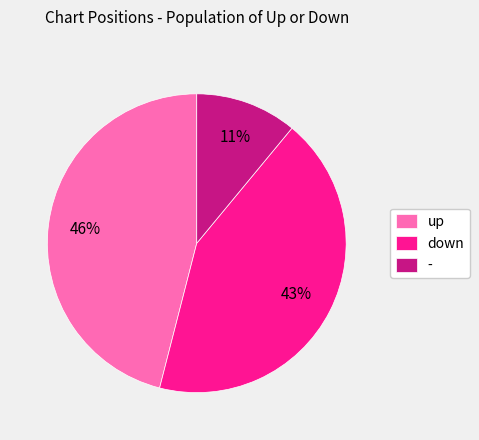

Which has a higher value, up or down?

up